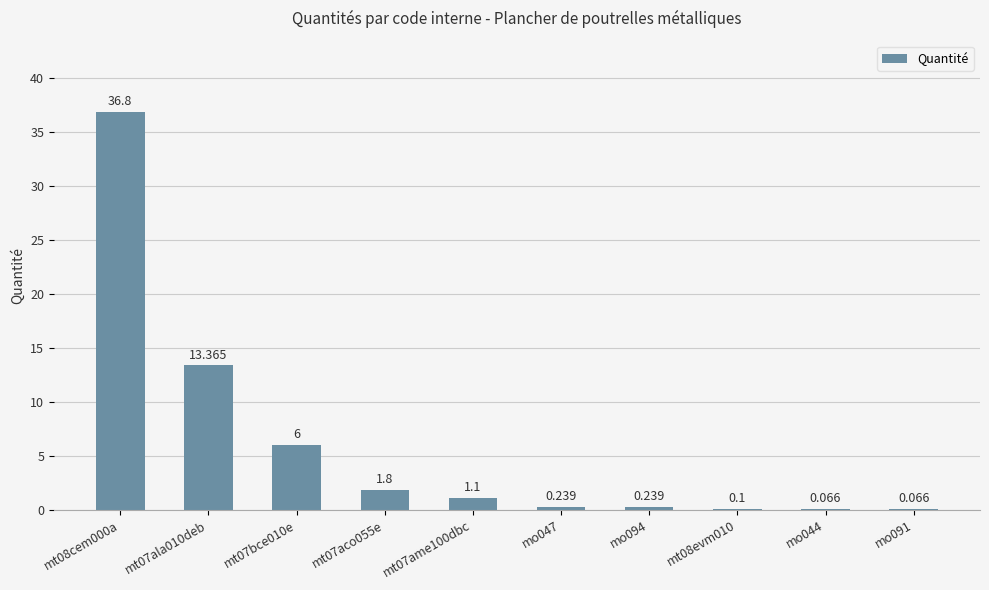

Is it true that the value at mt07aco055e is 1.2?

False